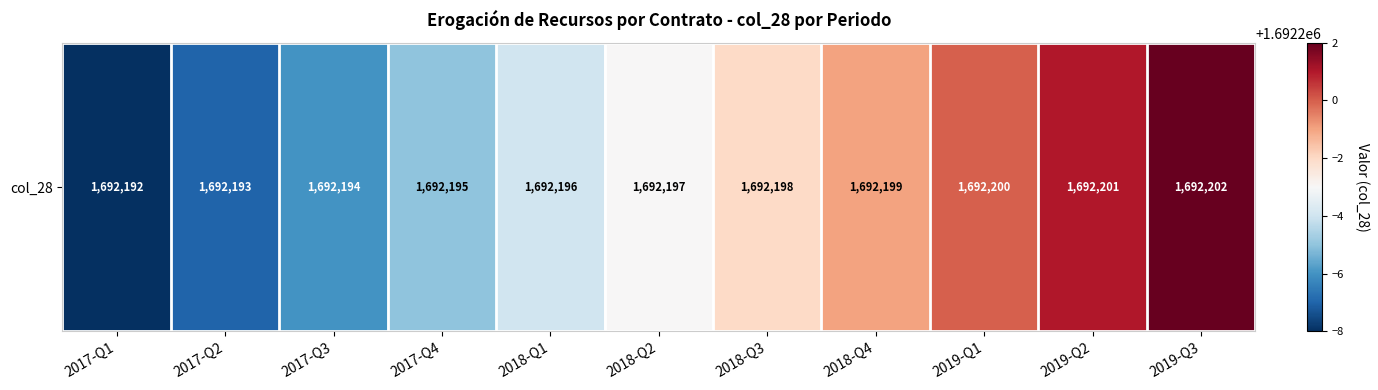

Rank the categories by value from highest to lowest.

2019-Q3, 2019-Q2, 2019-Q1, 2018-Q4, 2018-Q3, 2018-Q2, 2018-Q1, 2017-Q4, 2017-Q3, 2017-Q2, 2017-Q1